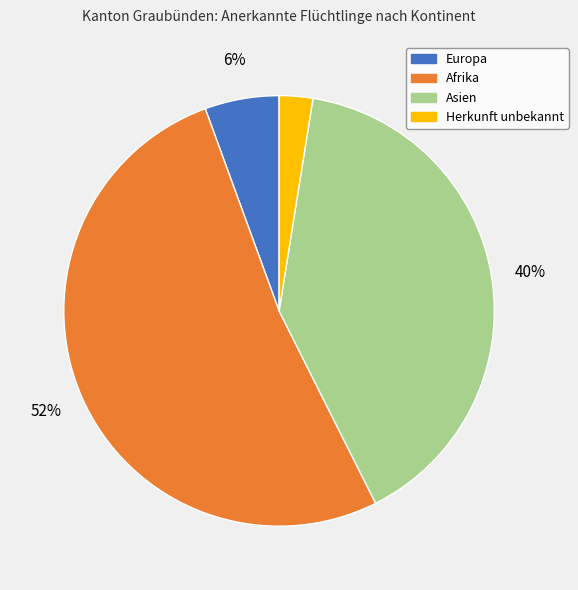

To the nearest percent, what portion does Herkunft unbekannt represent?

3%